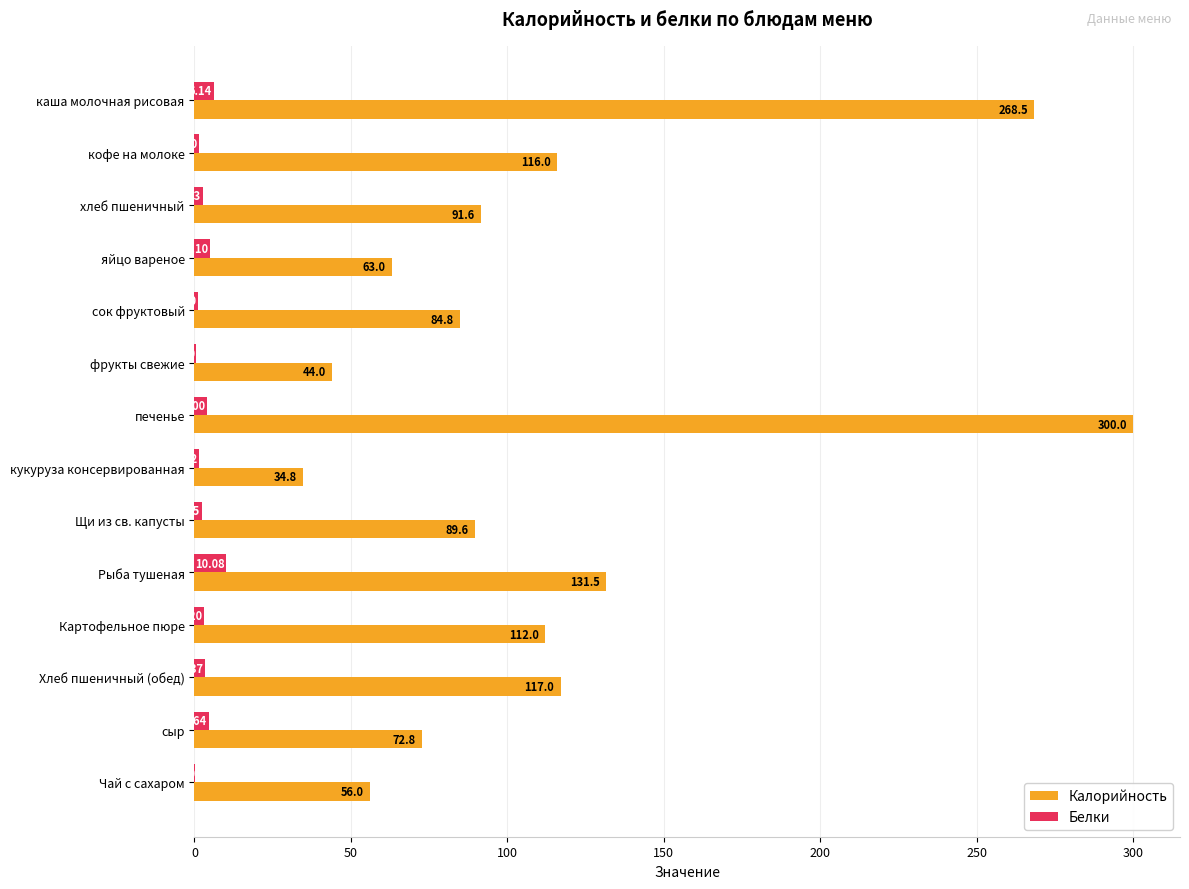

How many data points does each series have?

14